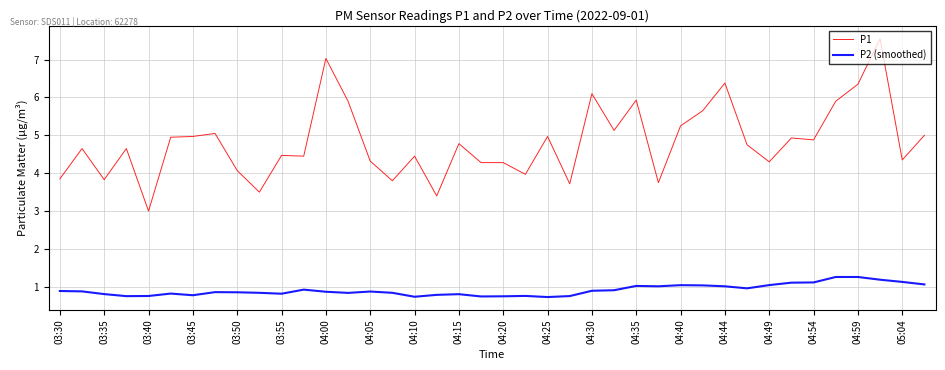

True or false: P1 and P2 (smoothed) intersect in this chart.

False